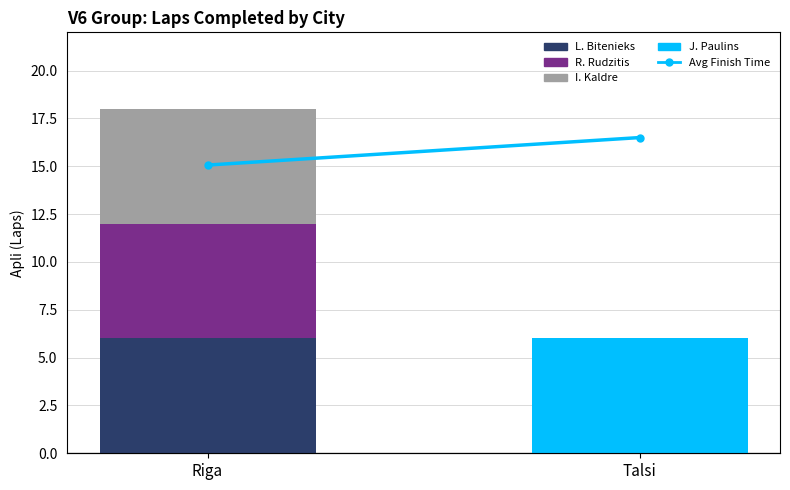

How many groups of bars are there?

2